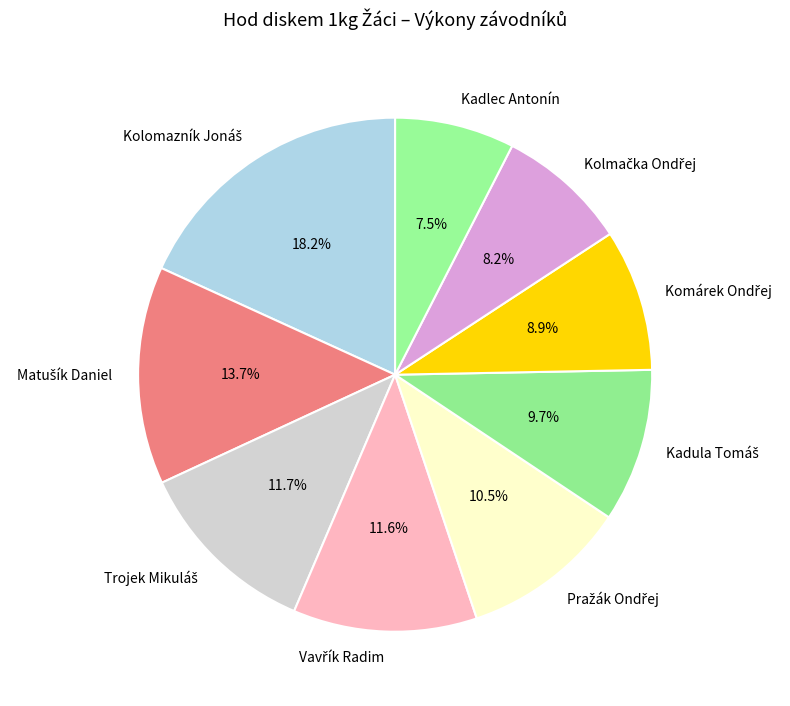

Which category has the smallest portion of the pie?

Kadlec Antonín